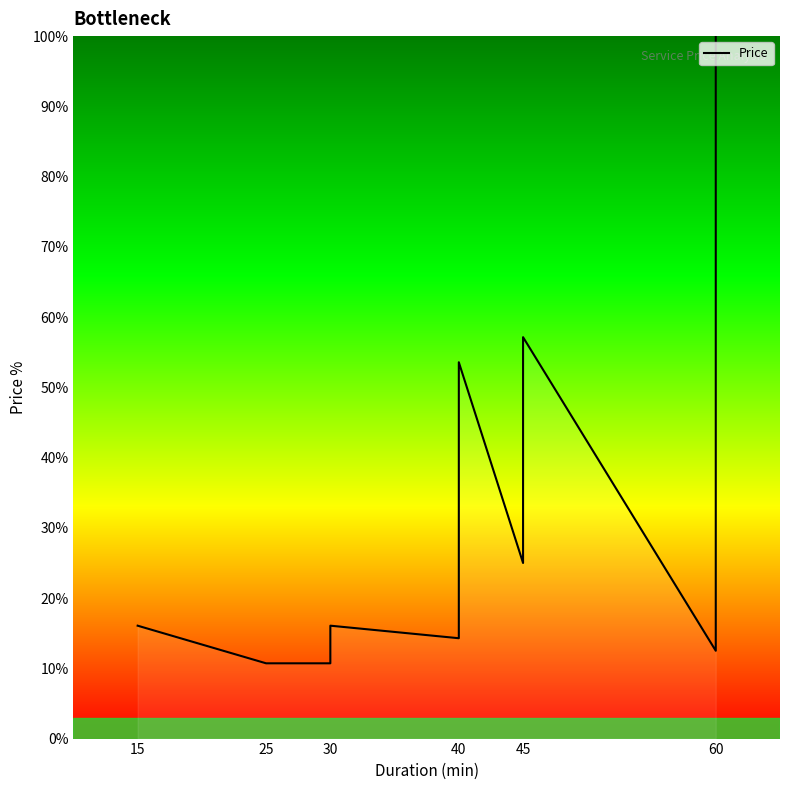

The chart shows a value of 16.1 at 15. True or false?

True